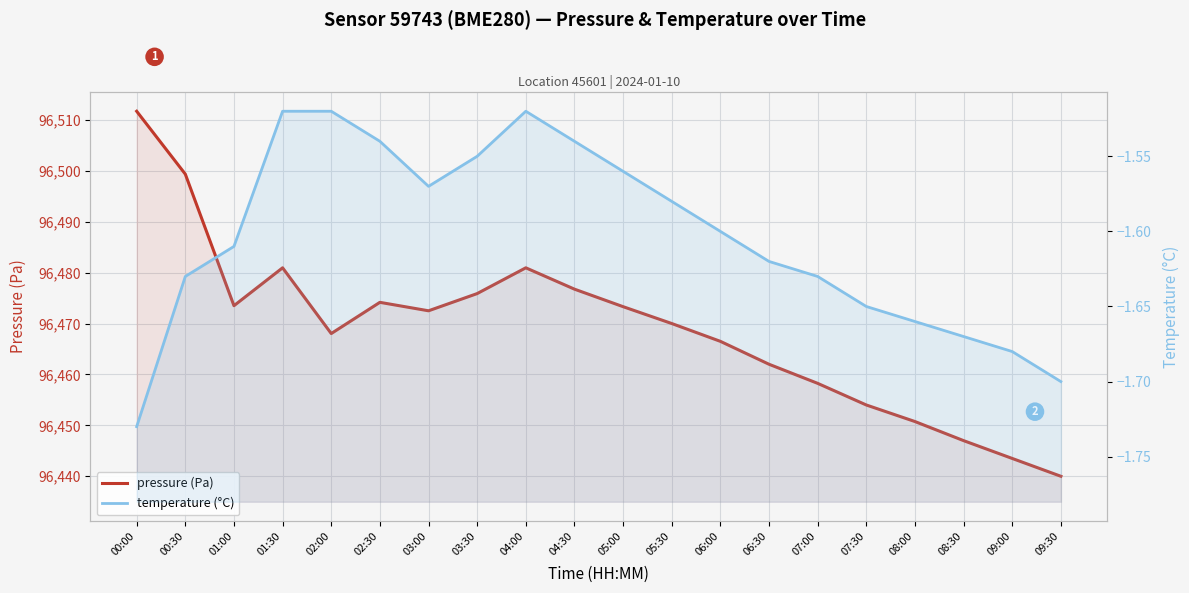

Rank the series by their maximum value, from highest to lowest.

pressure (Pa), temperature (°C)